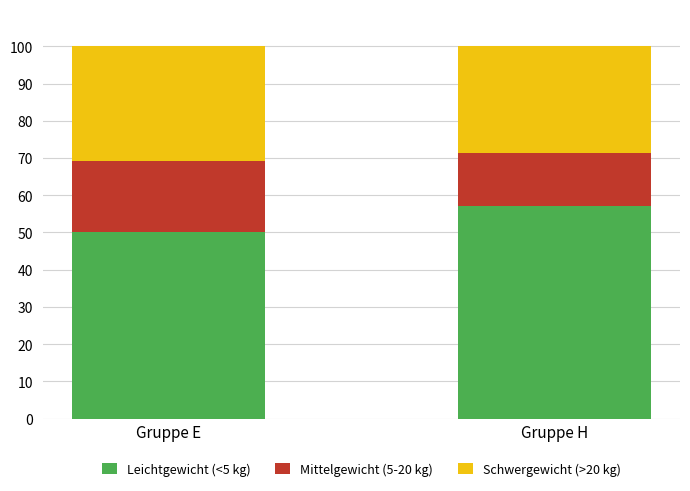

Read the Leichtgewicht (<5 kg) value at Gruppe H.

57.1